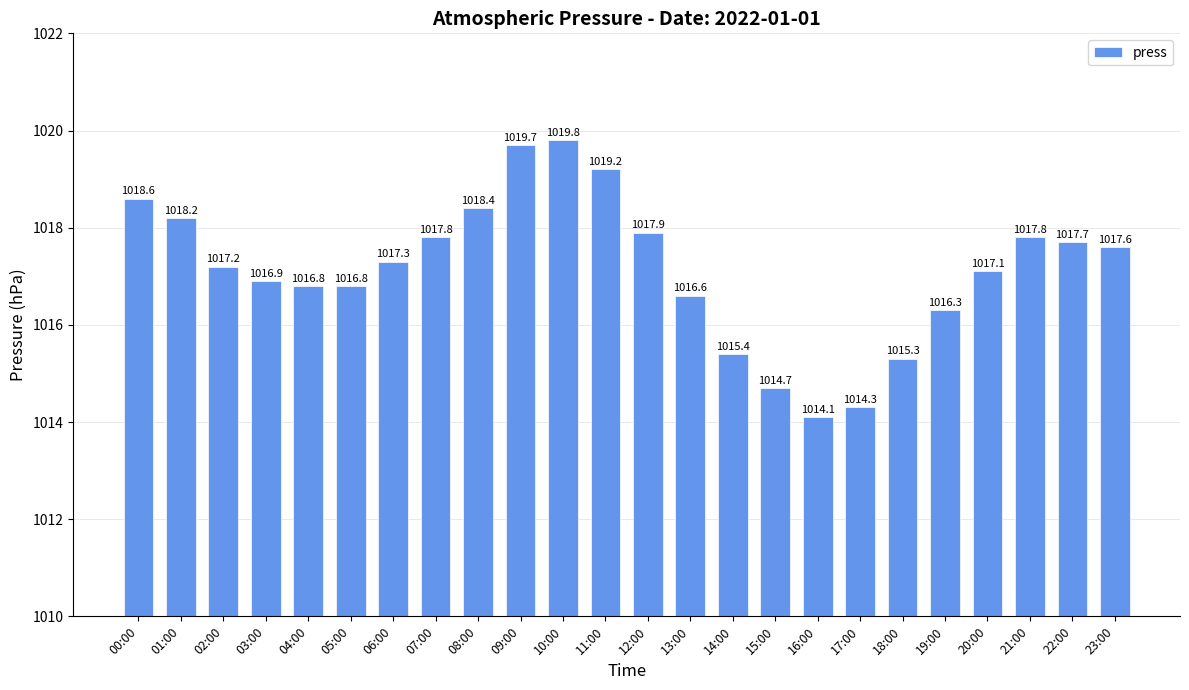

The value at 15:00 is 1014.7. True or false?

True